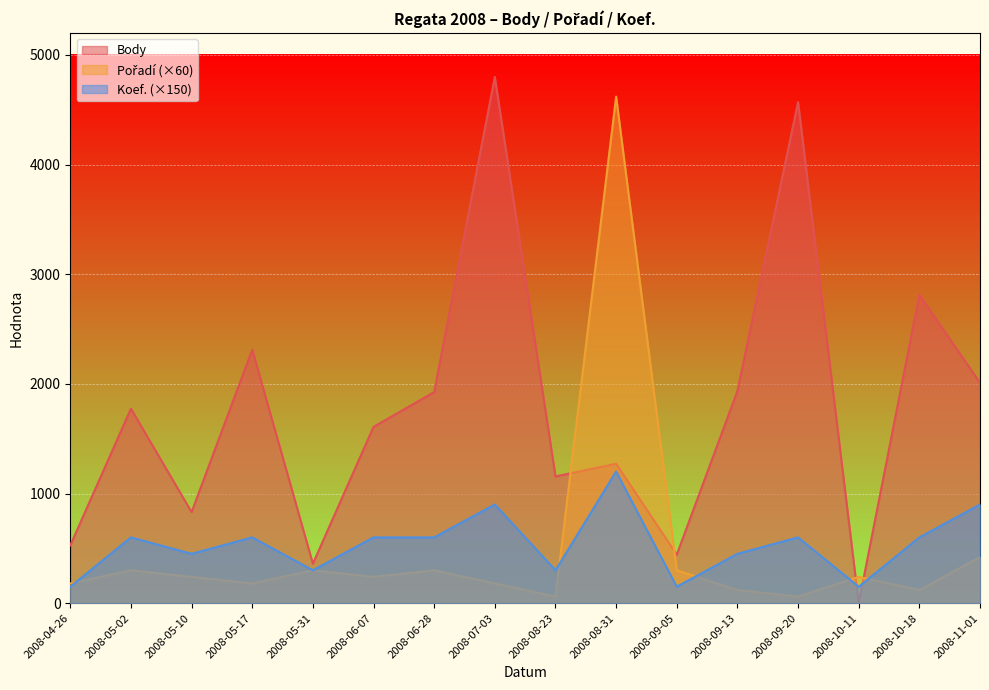

True or false: Pořadí has a value of 95 at 2008-09-05.

False